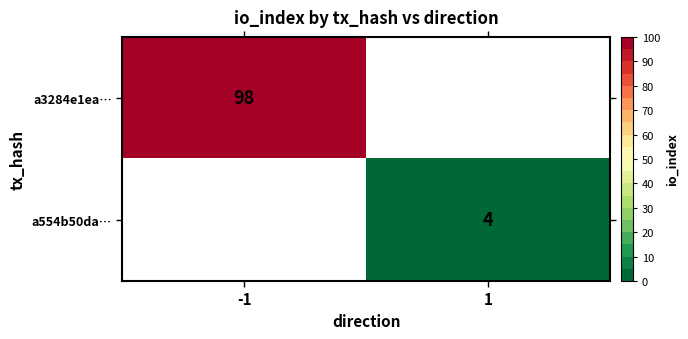

The a554b50da… series shows 4 at 1. True or false?

True